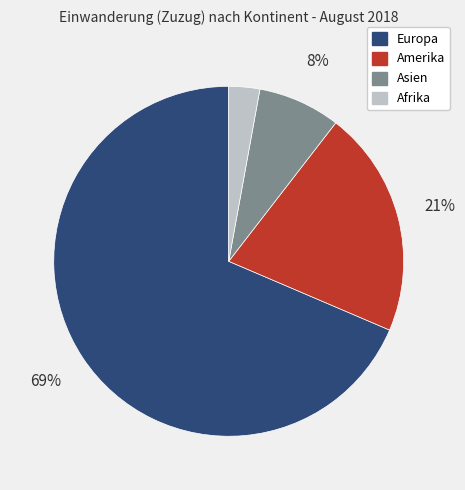

Is it true that Afrika is 3% of the pie?

True